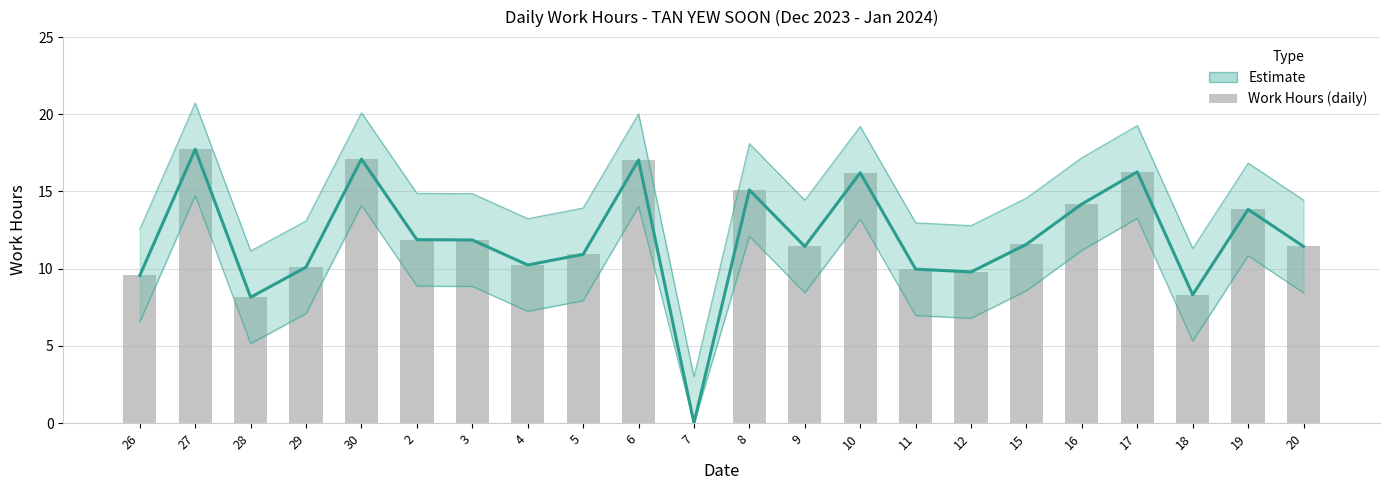

How many data points in Work Hours (raw) are above 11?

13